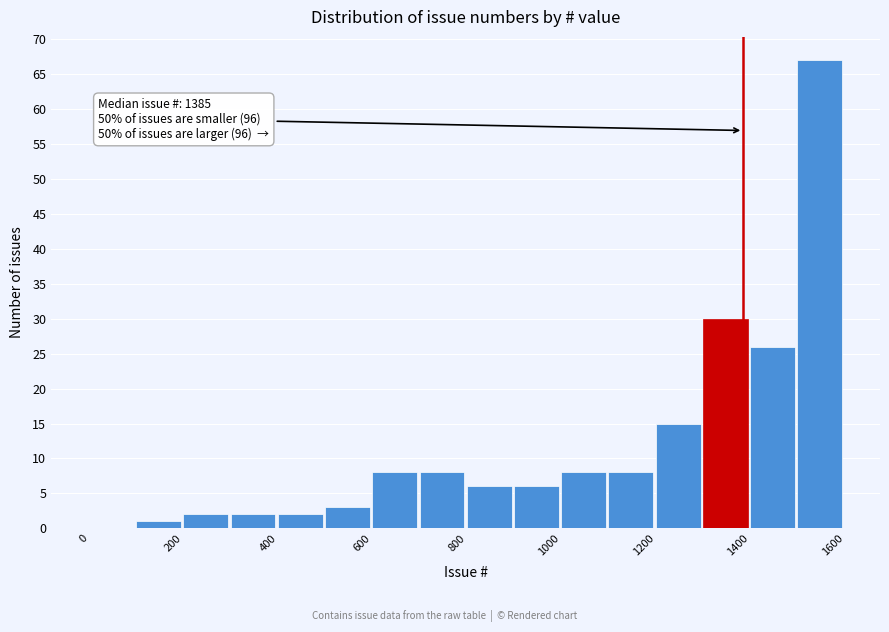

Over which range of the x-axis is the bar tallest?

1500 to 1600